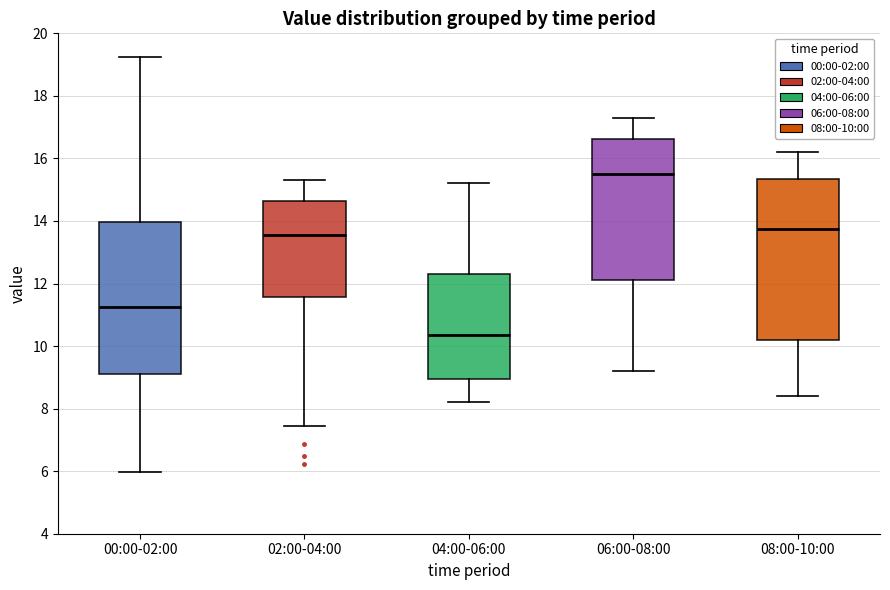

Reading left to right, read every box against the y-axis: the position of its median line, the range the box covers, and the ends of its whiskers. The values are not printed on the chart, so give them approximately, as read against the axis.

00:00-02:00: median 11.2, box 9.2 to 14.0, whiskers 6.0 to 19.2
02:00-04:00: median 13.6, box 11.6 to 14.6, whiskers 7.4 to 15.4
04:00-06:00: median 10.4, box 9.0 to 12.4, whiskers 8.2 to 15.2
06:00-08:00: median 15.6, box 12.2 to 16.6, whiskers 9.2 to 17.4
08:00-10:00: median 13.8, box 10.2 to 15.4, whiskers 8.4 to 16.2